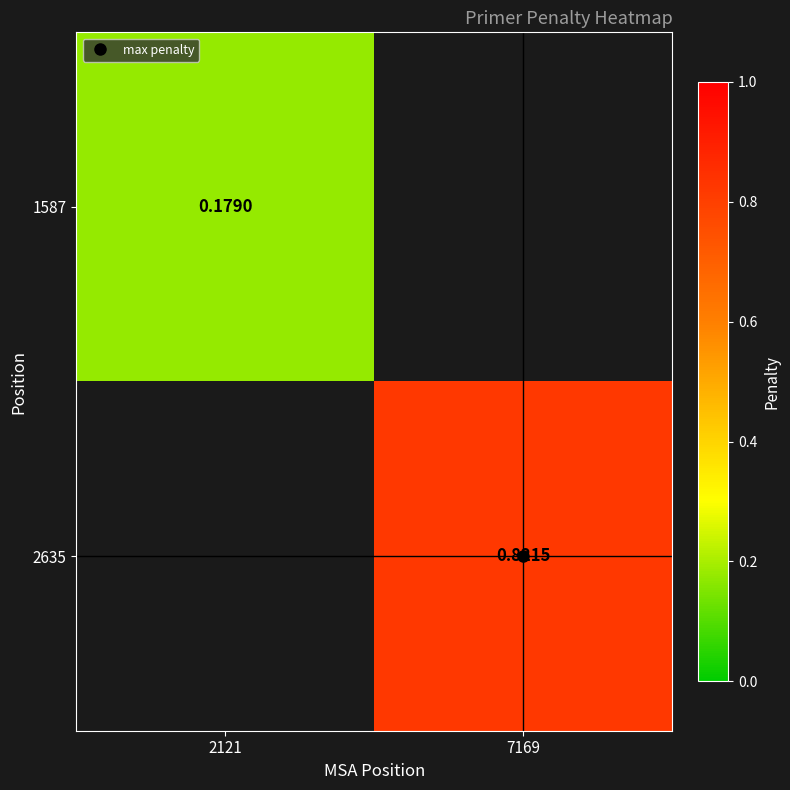

Which category has the lowest value across all series?

2121